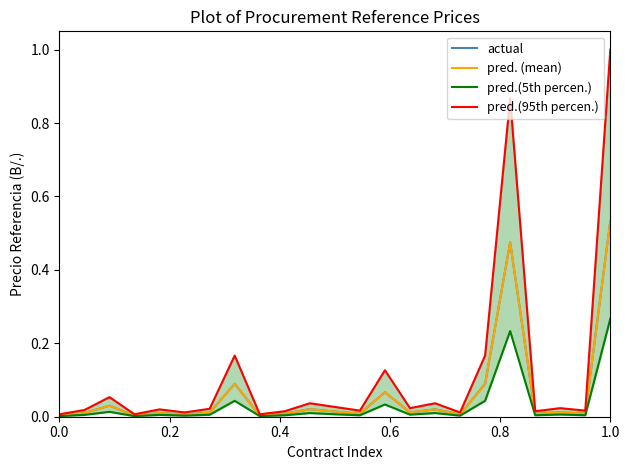

Which series has the largest range (max minus min)?

pred.(95th percen.)